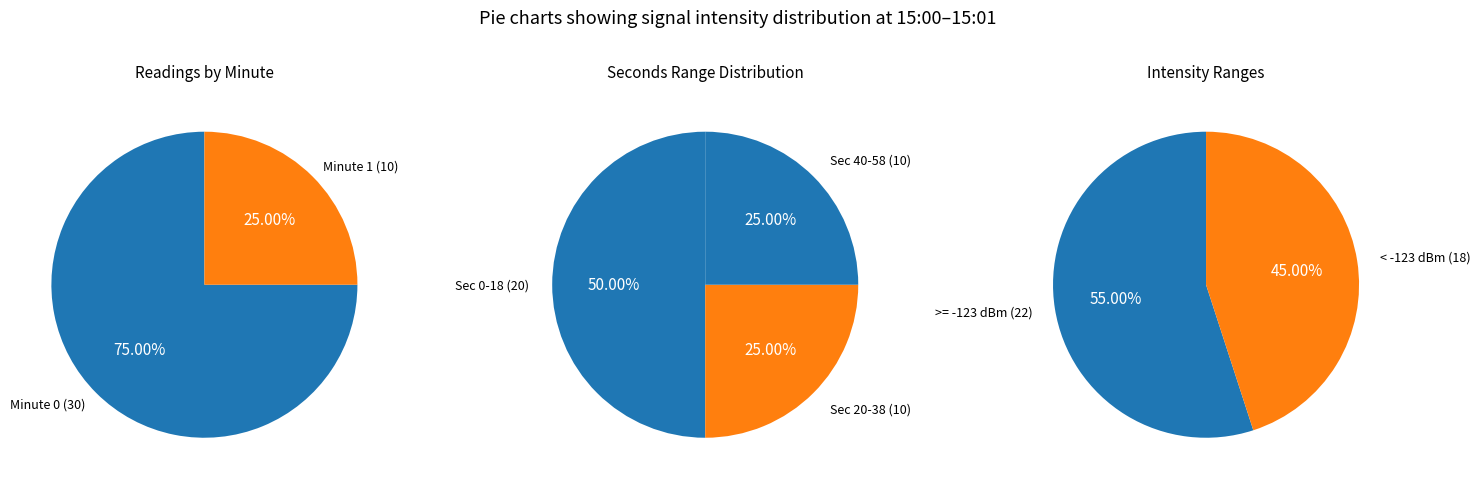

To the nearest percent, what is the difference between the Minute 0 and Minute 1 slice percentages?

50%